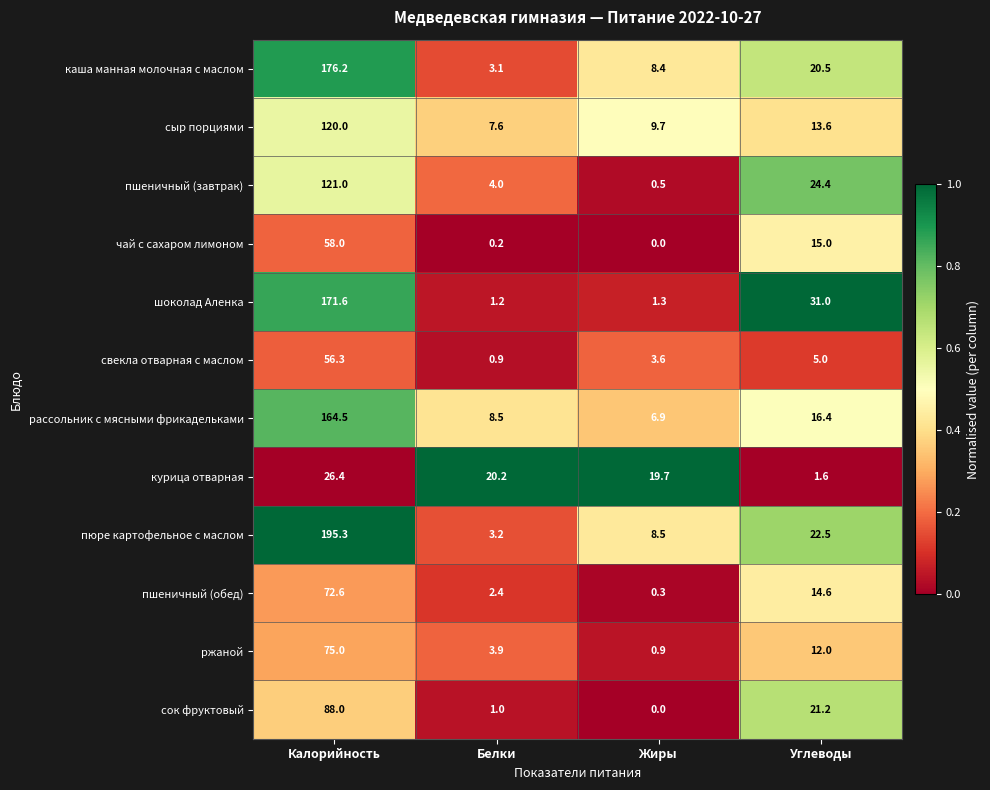

Rank the series by their maximum value, from highest to lowest.

пюре картофельное с маслом, каша манная молочная с маслом, шоколад Аленка, рассольник с мясными фрикадельками, пшеничный (завтрак), сыр порциями, сок фруктовый, ржаной, пшеничный (обед), чай с сахаром лимоном, свекла отварная с маслом, курица отварная